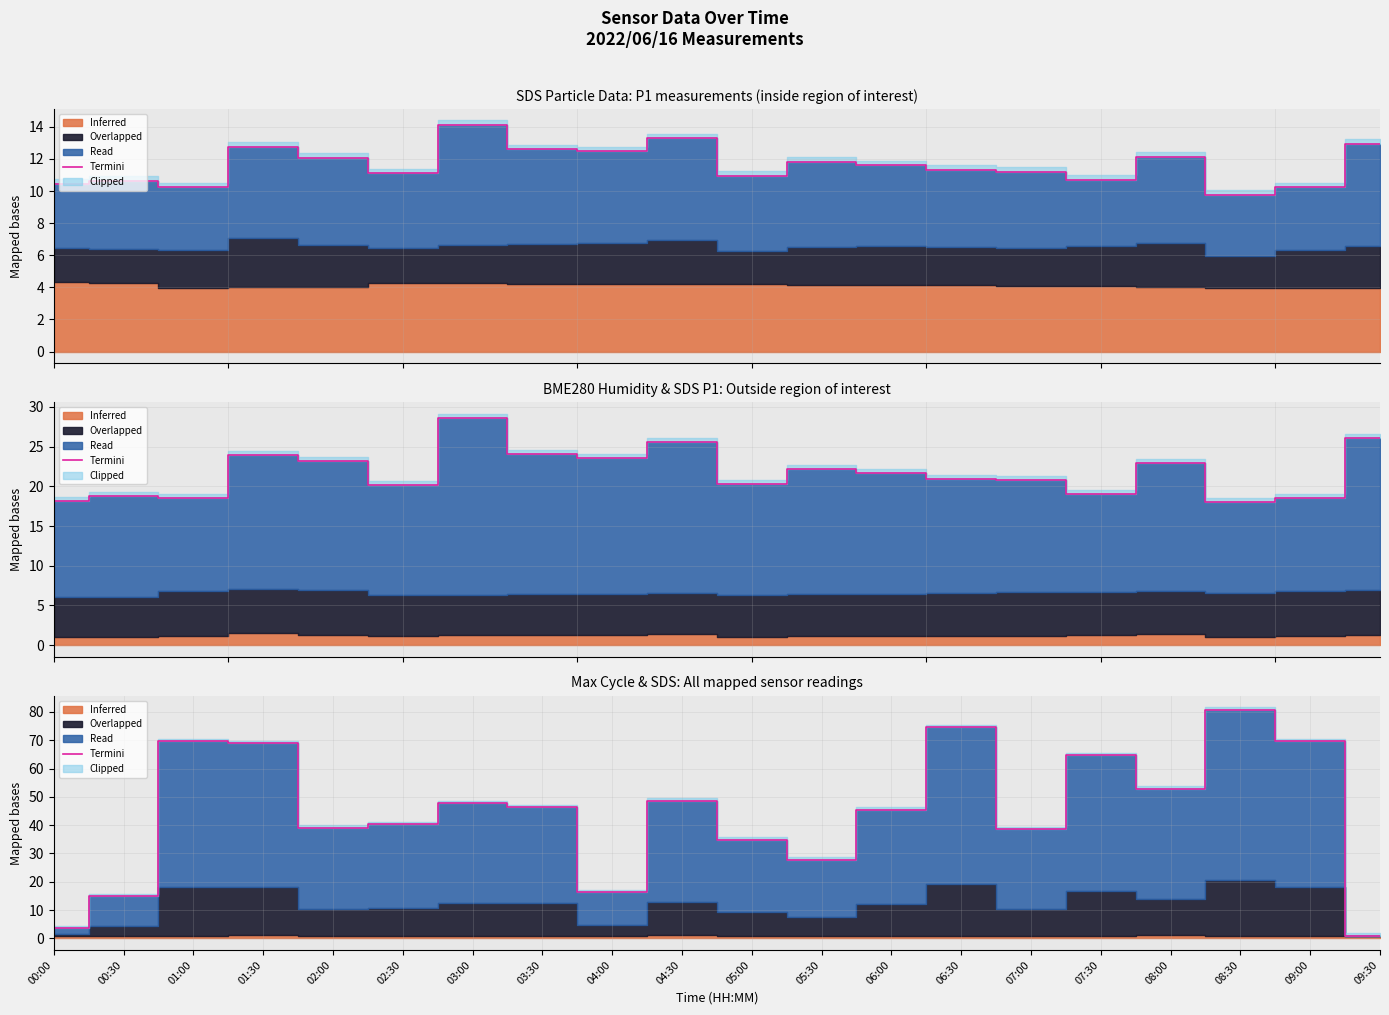

What is the value of the 2nd point from the left?

15.0